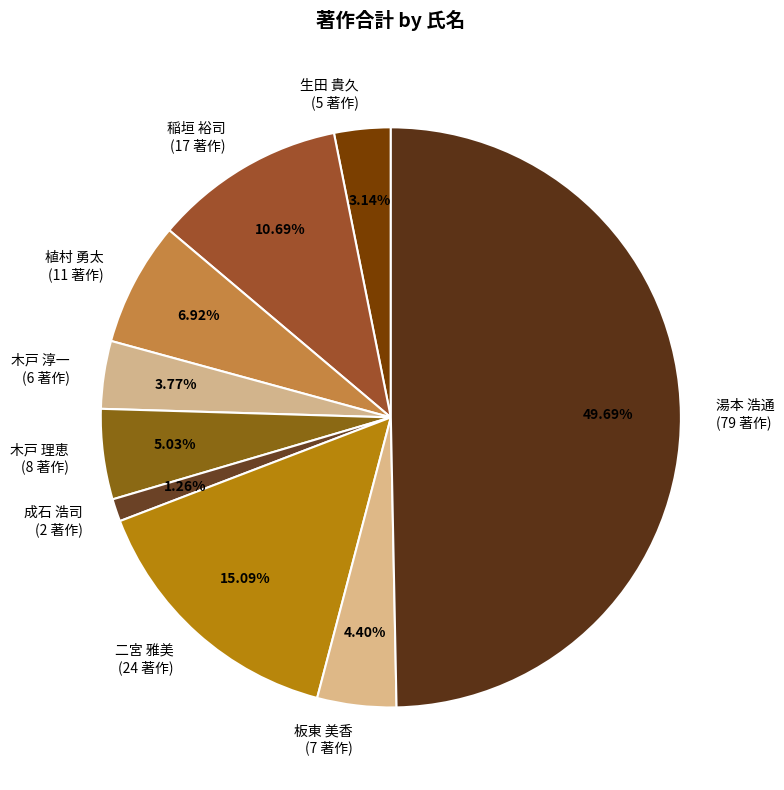

To the nearest percent, what percentage of the pie is 二宮 雅美?

15%